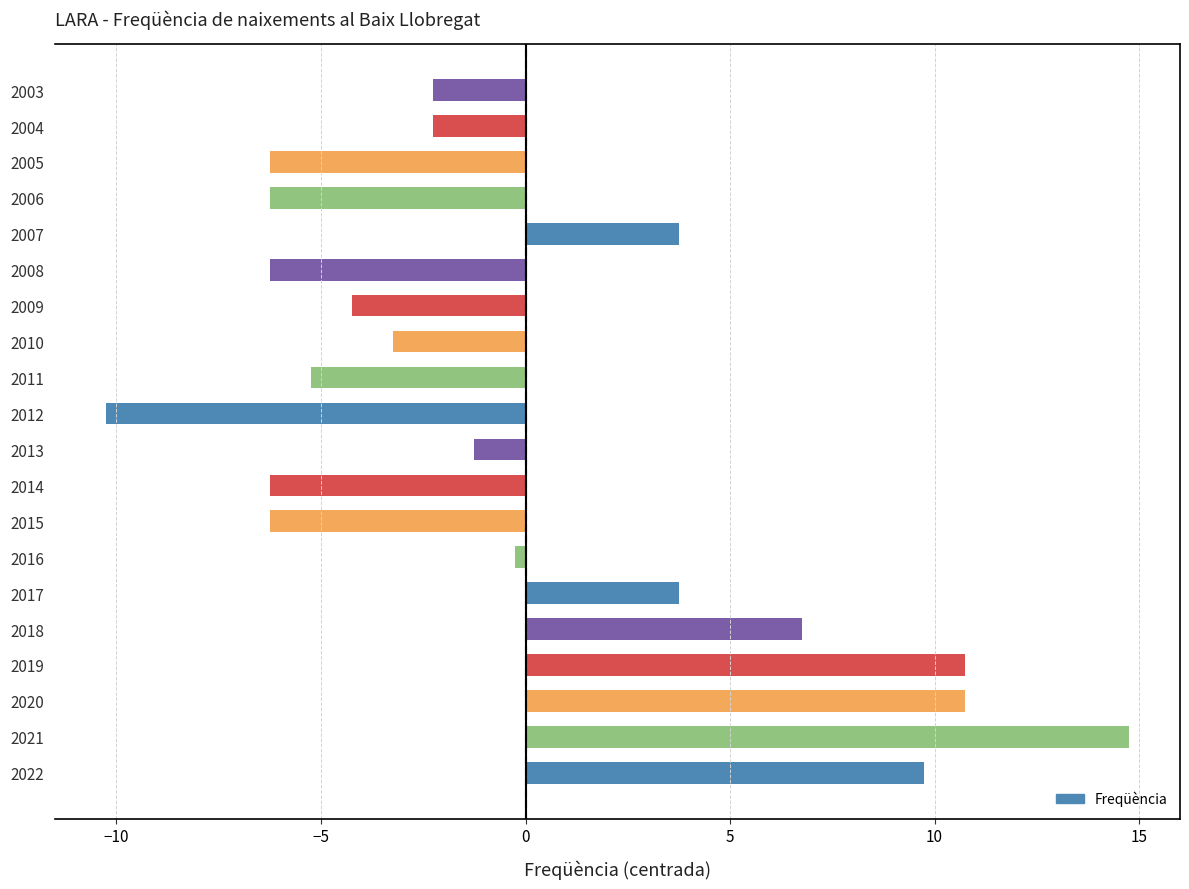

Which label corresponds to the largest value in the chart?

2021